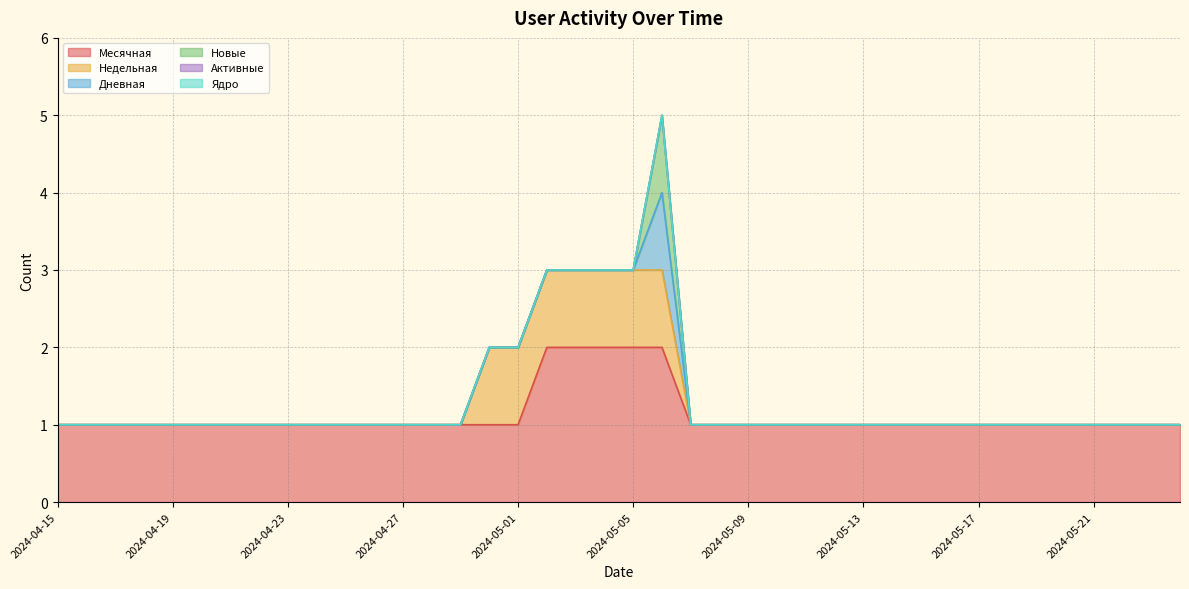

At which category is the sum across all series the highest?

2024-05-06